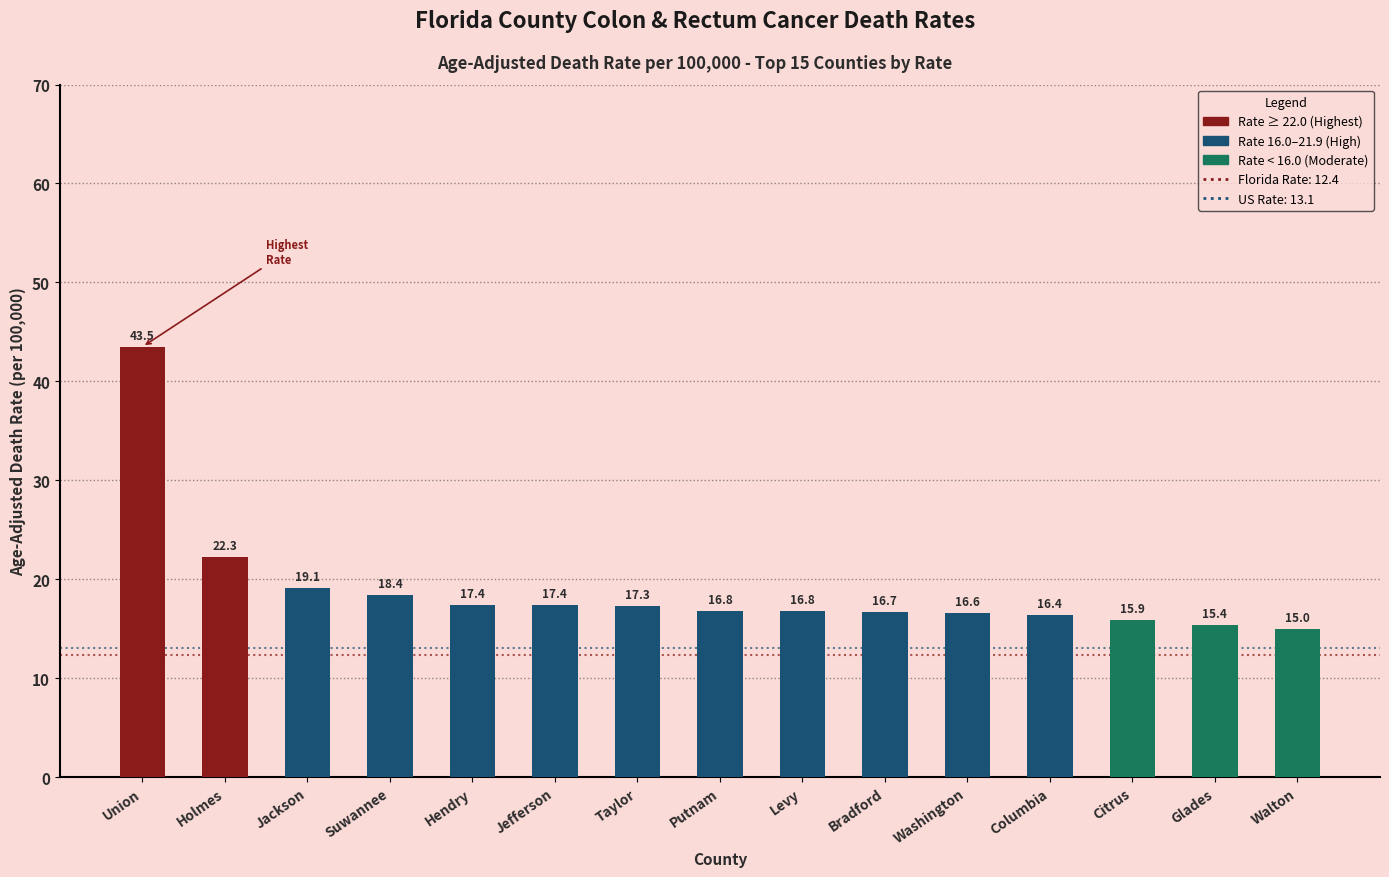

Approximately how many times larger is the value at Taylor compared to Putnam?

1.0